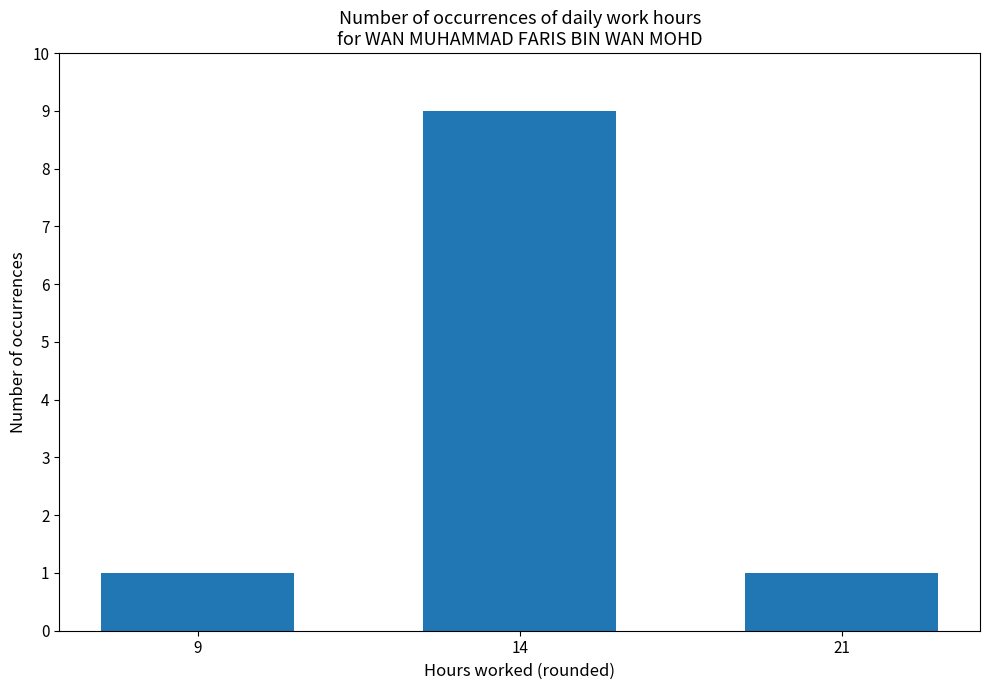

What is the value of the 3rd bar from the left?

1